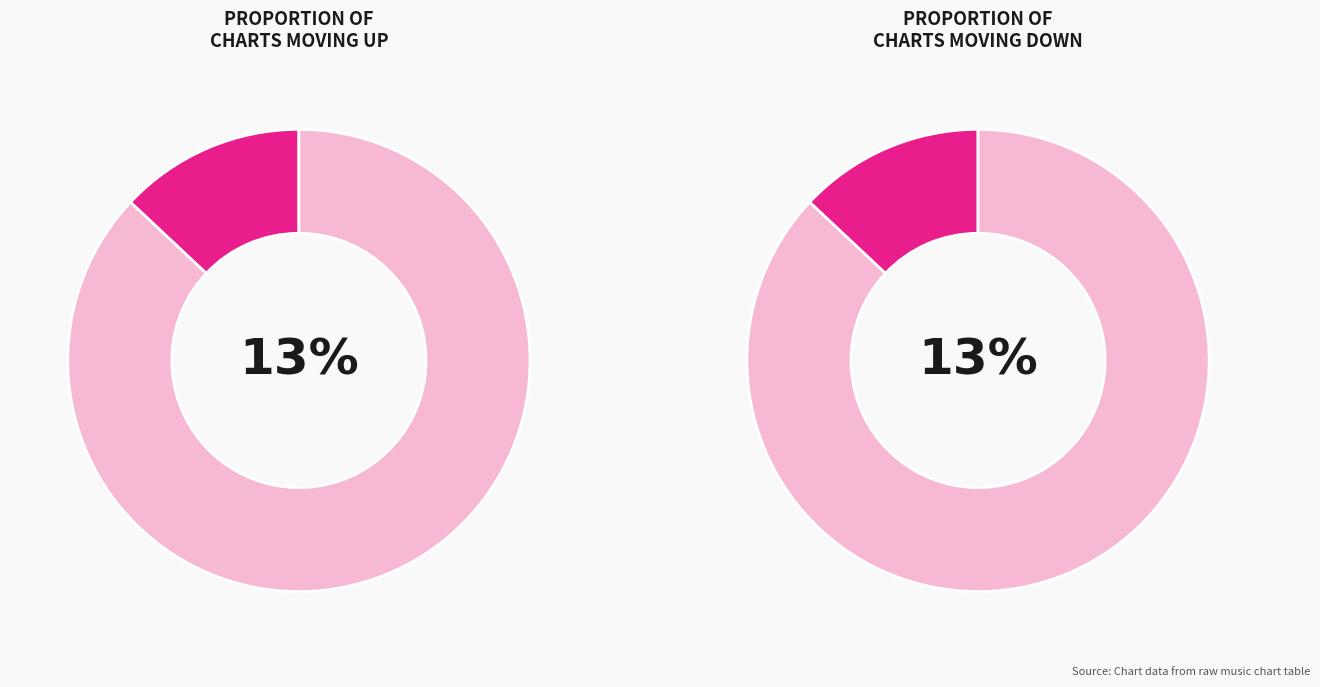

How many slices are in this pie chart?

2